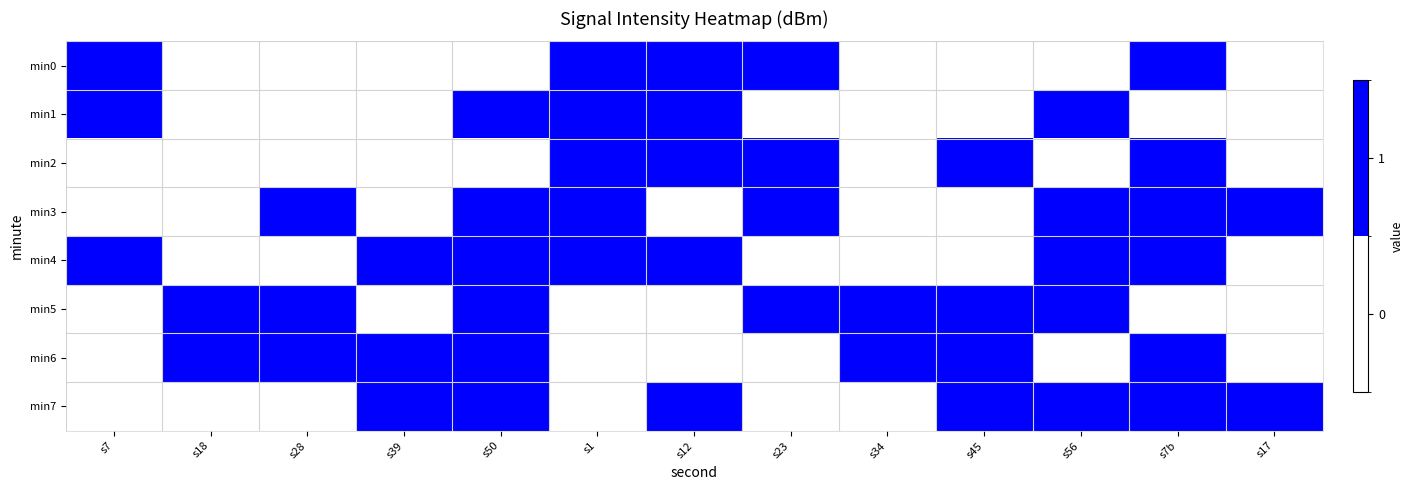

Reading left to right, what are all the values shown in this chart?

min0: s7=1	s18=0	s28=0	s39=0	s50=0	s1=1	s12=1	s23=1	s34=0	s45=0	s56=0	s7b=1	s17=0
min1: s7=1	s18=0	s28=0	s39=0	s50=1	s1=1	s12=1	s23=0	s34=0	s45=0	s56=1	s7b=0	s17=0
min2: s7=0	s18=0	s28=0	s39=0	s50=0	s1=1	s12=1	s23=1	s34=0	s45=1	s56=0	s7b=1	s17=0
min3: s7=0	s18=0	s28=1	s39=0	s50=1	s1=1	s12=0	s23=1	s34=0	s45=0	s56=1	s7b=1	s17=1
min4: s7=1	s18=0	s28=0	s39=1	s50=1	s1=1	s12=1	s23=0	s34=0	s45=0	s56=1	s7b=1	s17=0
min5: s7=0	s18=1	s28=1	s39=0	s50=1	s1=0	s12=0	s23=1	s34=1	s45=1	s56=1	s7b=0	s17=0
min6: s7=0	s18=1	s28=1	s39=1	s50=1	s1=0	s12=0	s23=0	s34=1	s45=1	s56=0	s7b=1	s17=0
min7: s7=0	s18=0	s28=0	s39=1	s50=1	s1=0	s12=1	s23=0	s34=0	s45=1	s56=1	s7b=1	s17=1